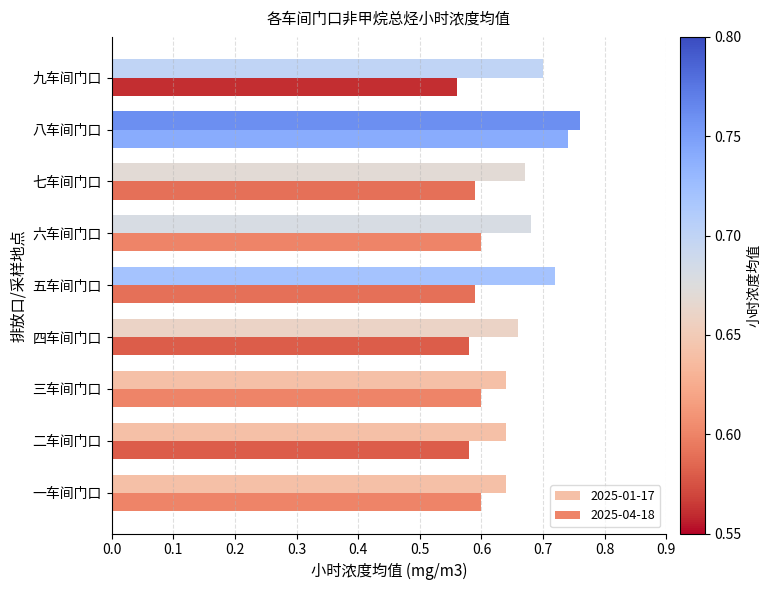

Is it true that 2025-04-18 equals 0.6 at 九车间门口?

True